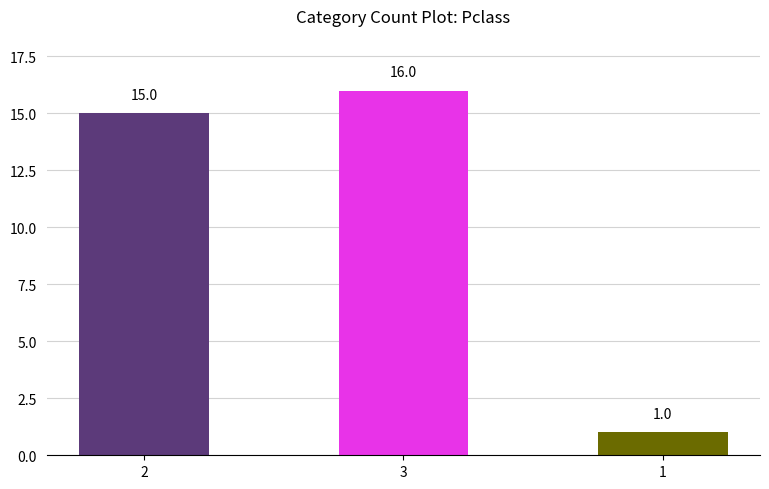

Which label corresponds to the largest value in the chart?

3